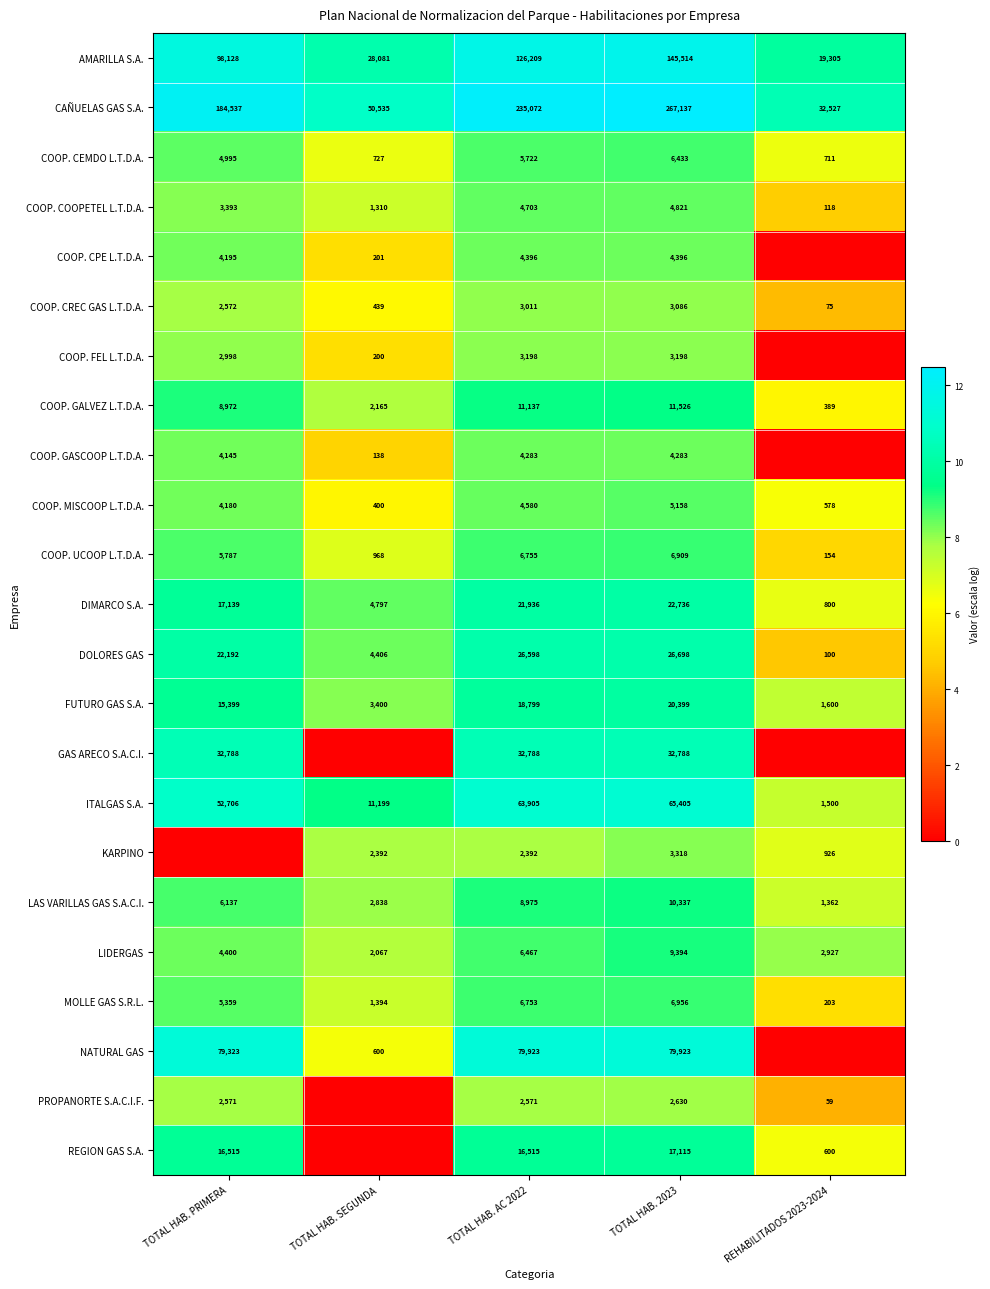

What is the spread (max minus min) of values at TOTAL HAB. AC 2022?

232680